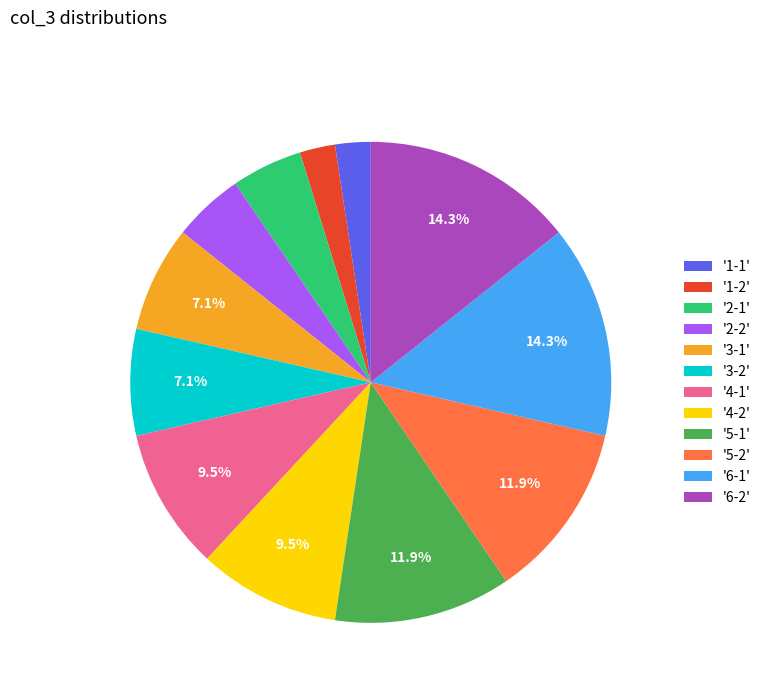

Does any single category account for the majority?

No